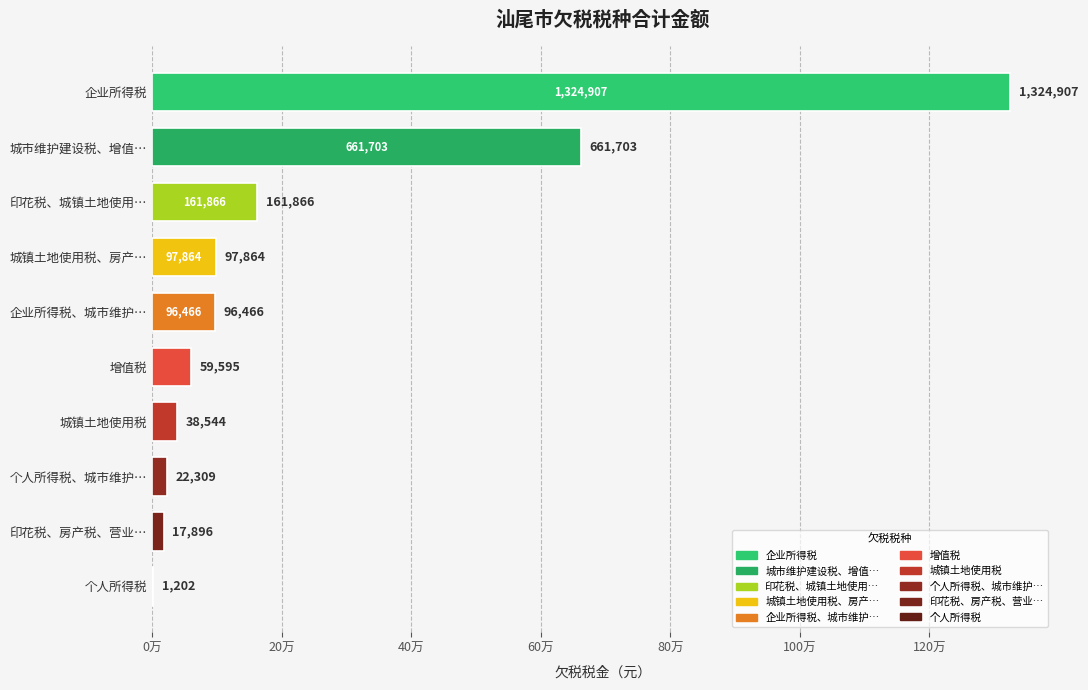

Are the bars horizontal?

Yes